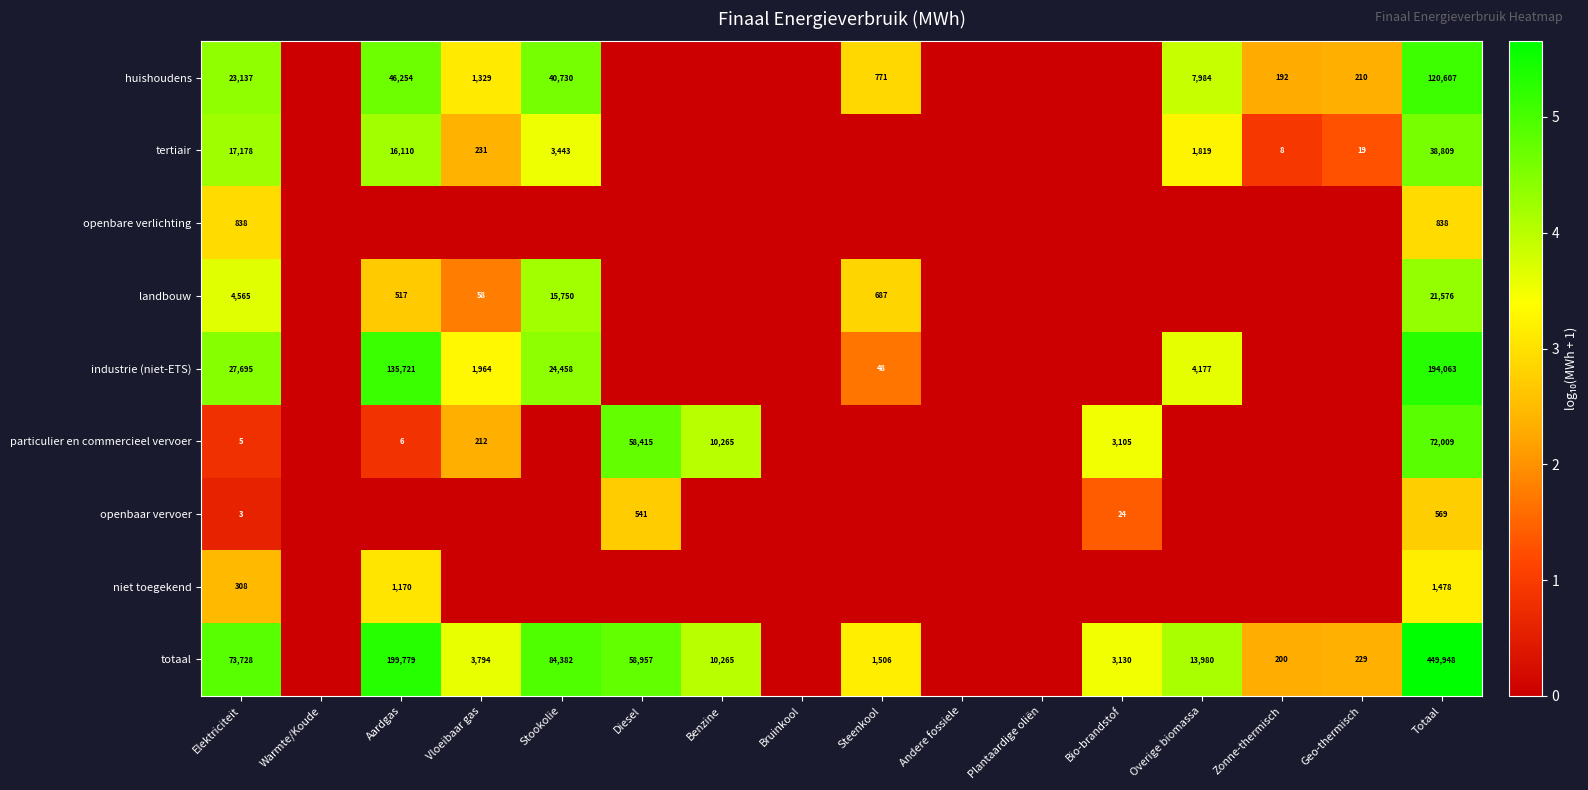

The value of particulier en commercieel vervoer at Totaal is 47465. True or false?

False